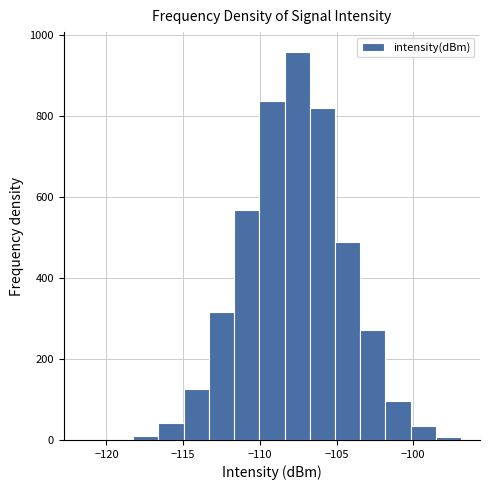

Around what value on the x-axis is the tallest bar? Give the approximate position of its centre, as read against the axis.

-107.5